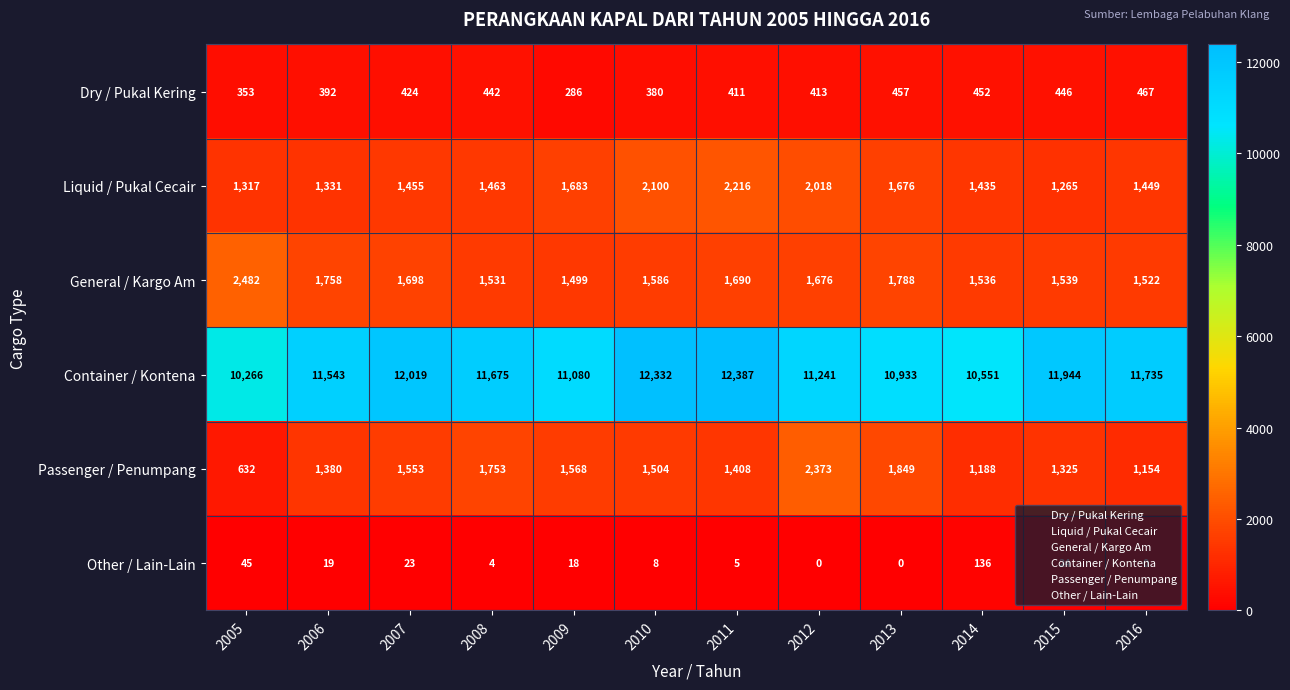

What is the spread (max minus min) of values at 2014?

10415